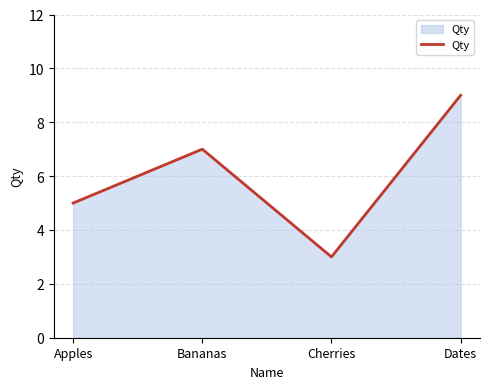

Where is the first local maximum?

Bananas